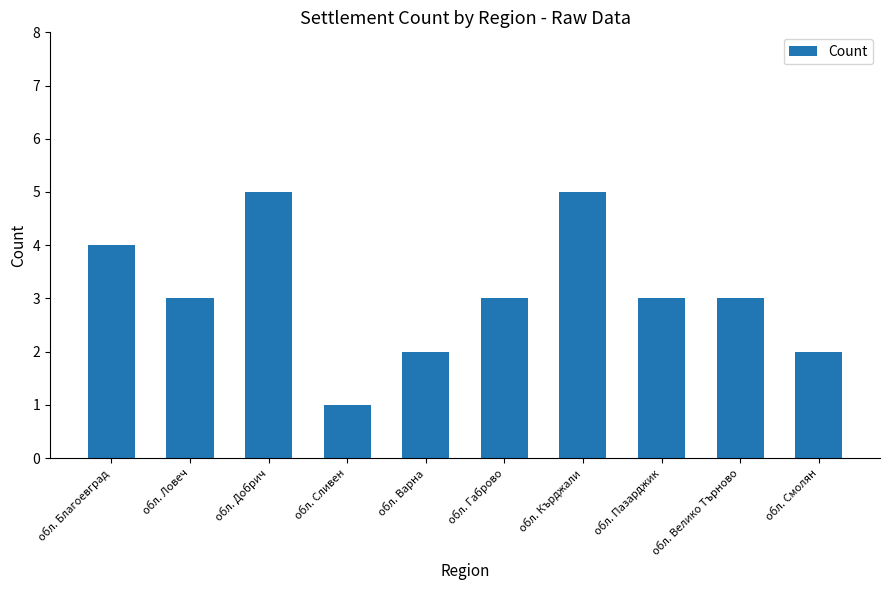

What is the difference between the maximum and second lowest values?

3